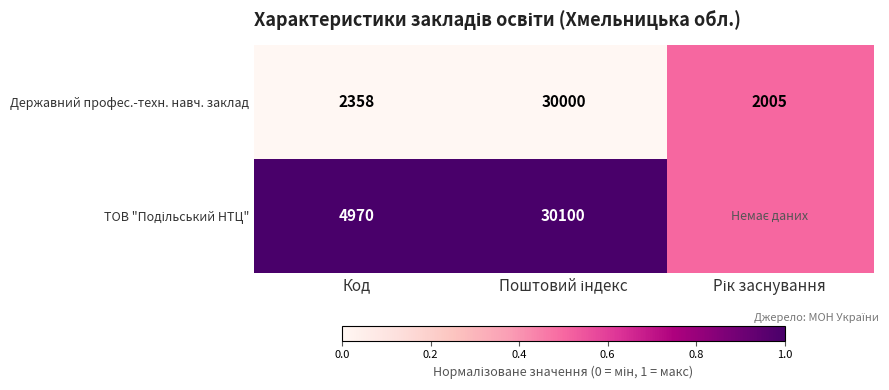

What is the average value of the Державний профес.-техн. навч. заклад series?

11454.3